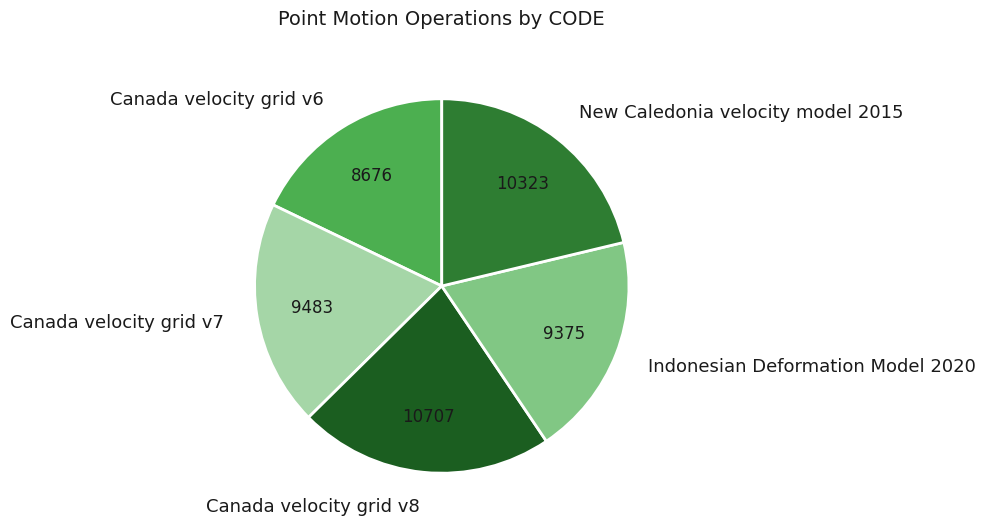

Which slice is the smallest?

Canada velocity grid v6